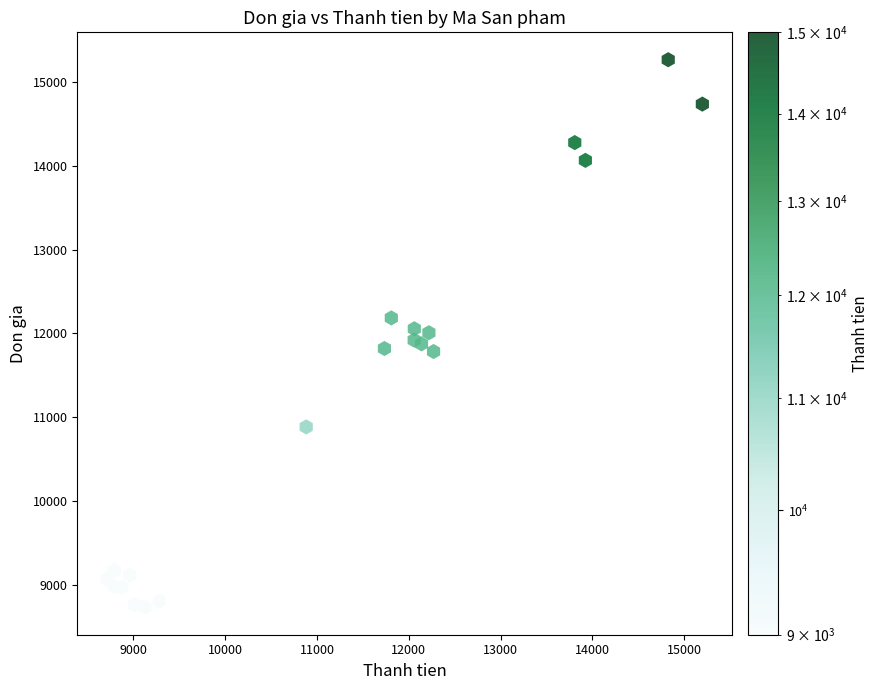

What is the range of X values (max minus min)?

6487.1